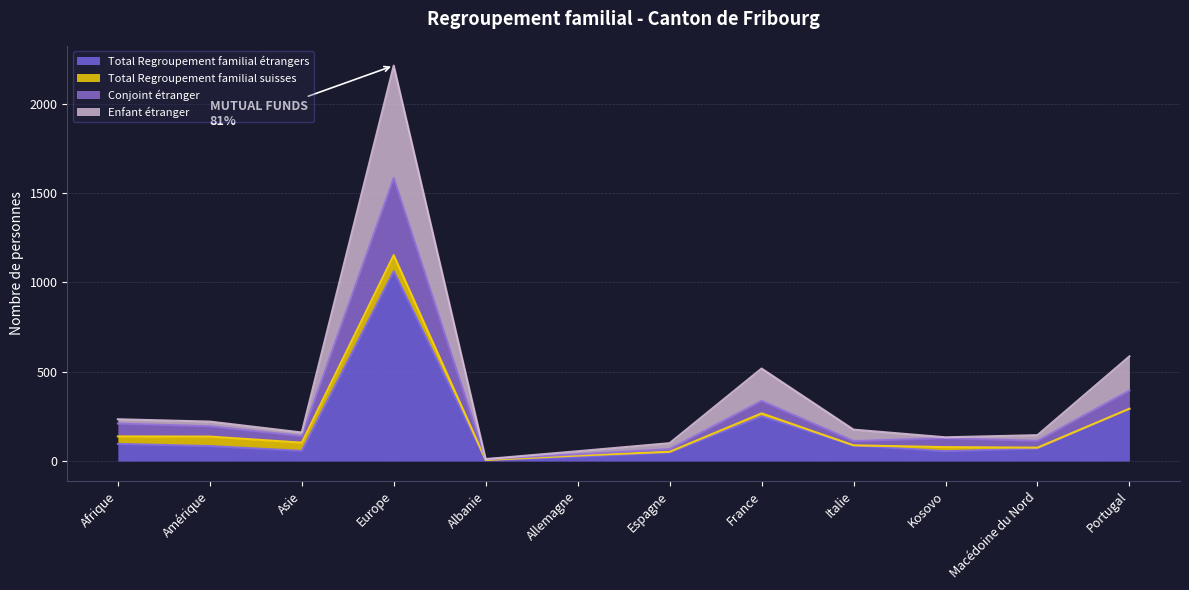

What is the lowest value of the Enfant étranger series?

11